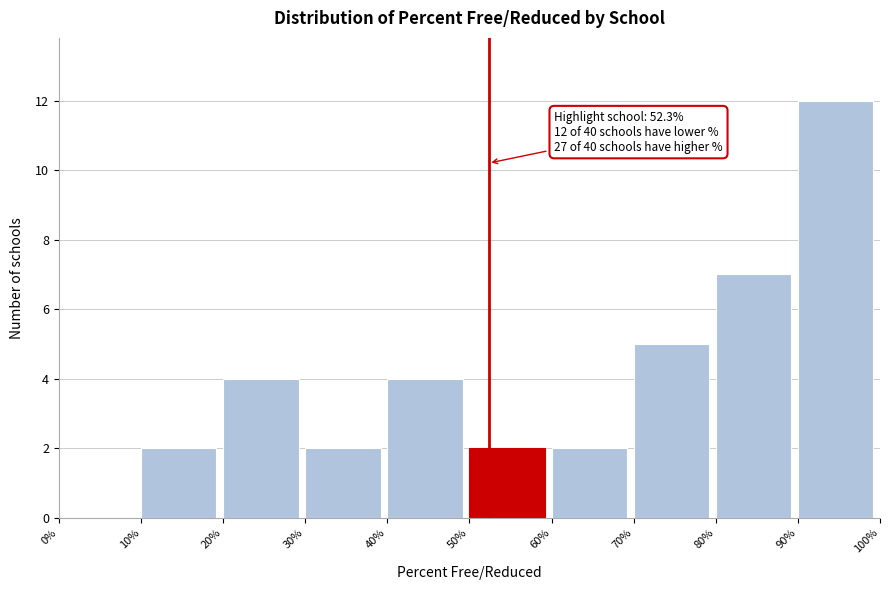

Which range on the x-axis has the tallest bar?

90% to 100%